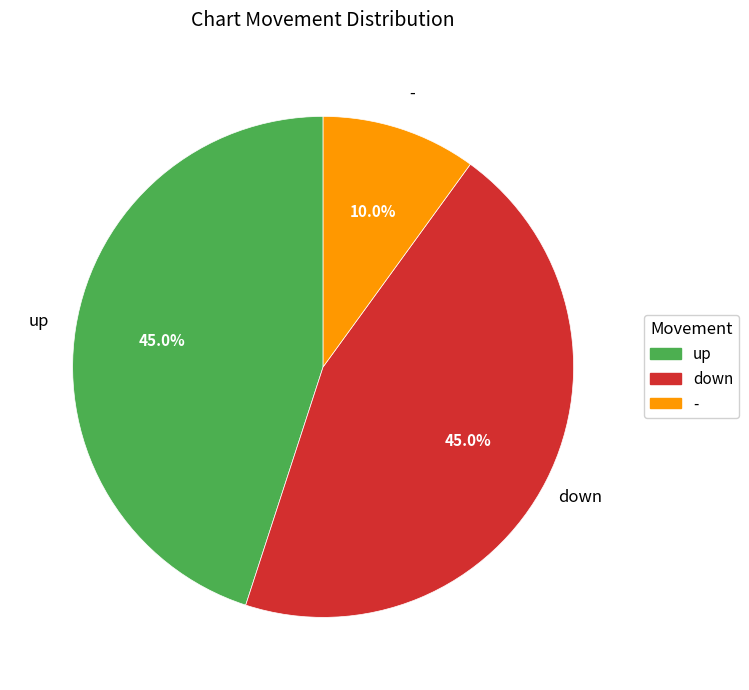

To the nearest percent, what portion does - represent?

10%